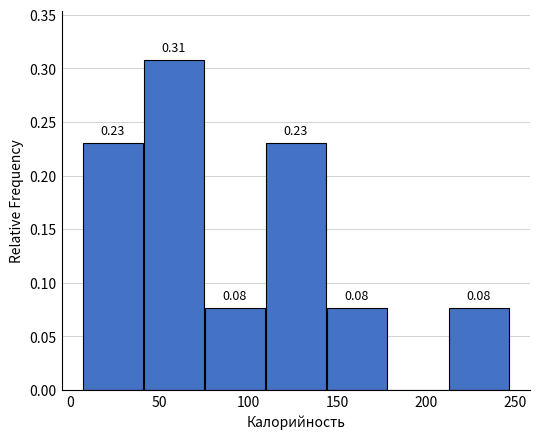

Over which range of the x-axis is the bar tallest?

40 to 75